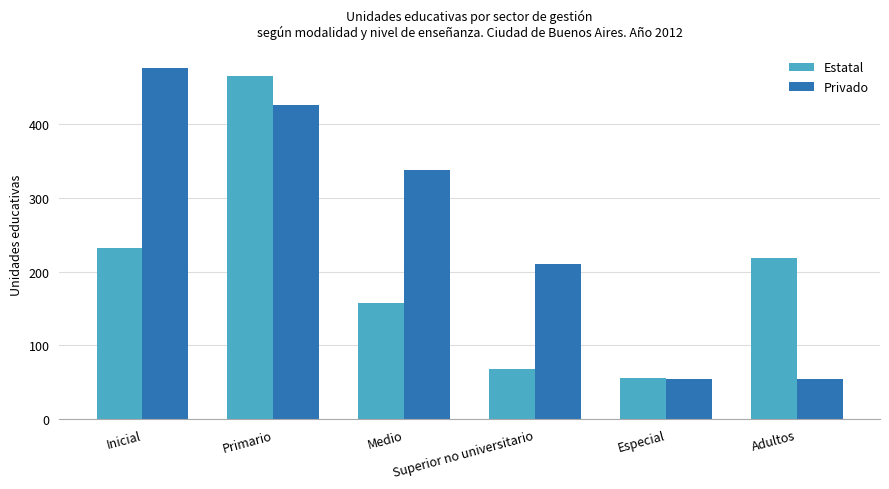

Is the value of Privado at Superior no universitario greater than the value of Estatal at Primario?

No